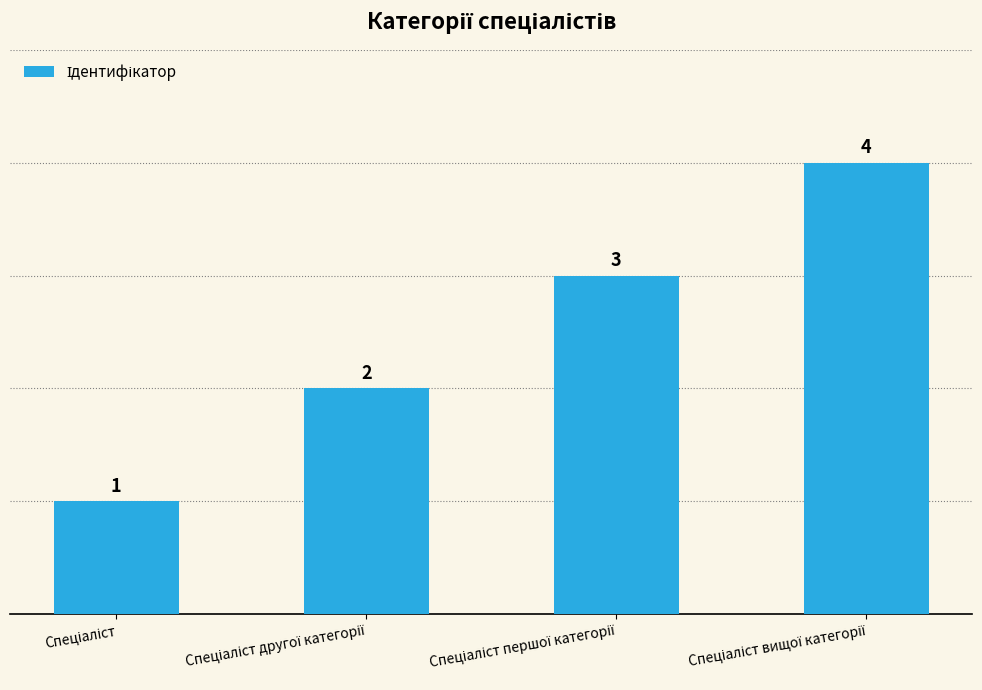

How many data points are less than 3?

2